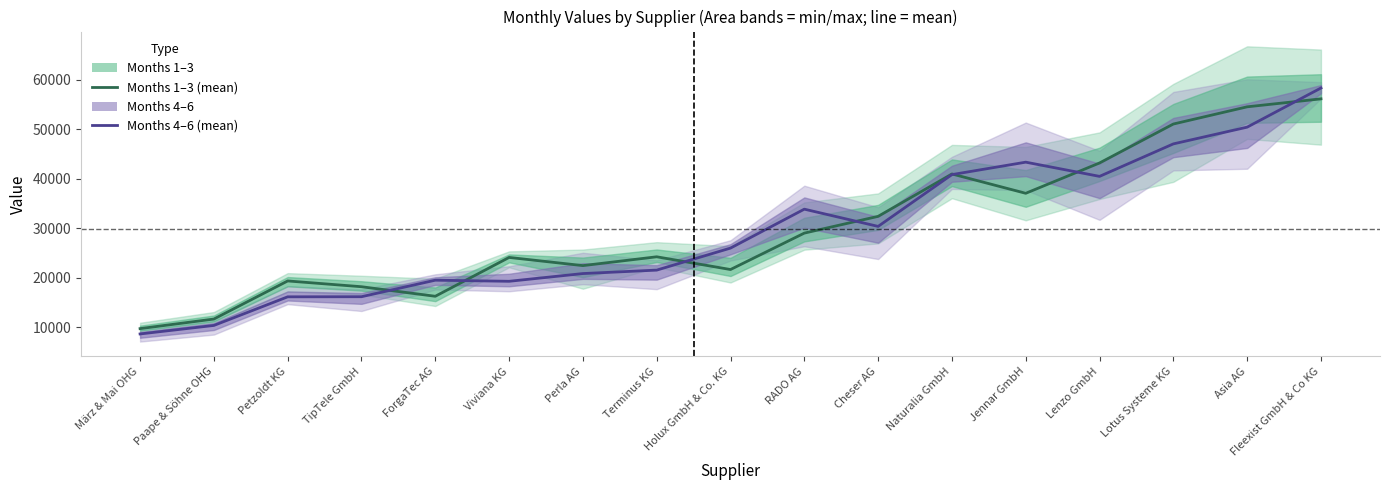

How many times do Months 4–6 (centre) and Months 1–3 (centre) cross each other?

7